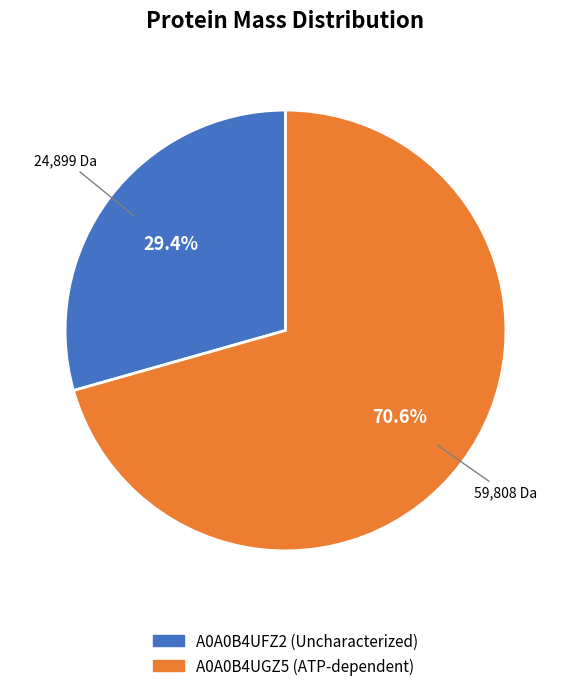

True or false: A0A0B4UFZ2 (Uncharacterized) accounts for 16% of the total.

False